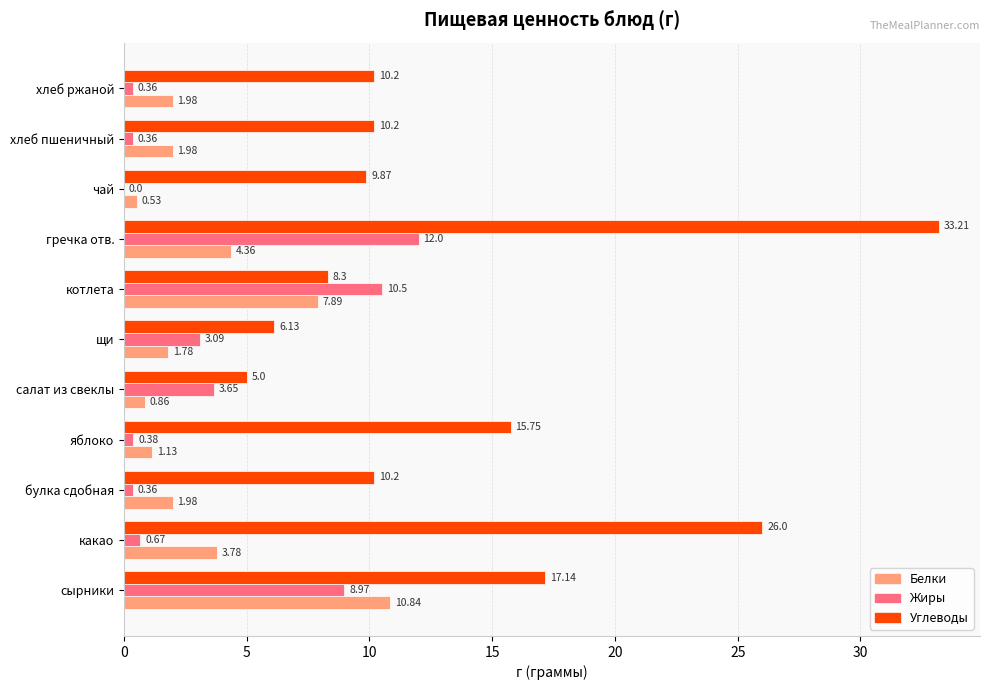

Is the value of Белки at яблоко greater than the value of Жиры at хлеб ржаной?

Yes